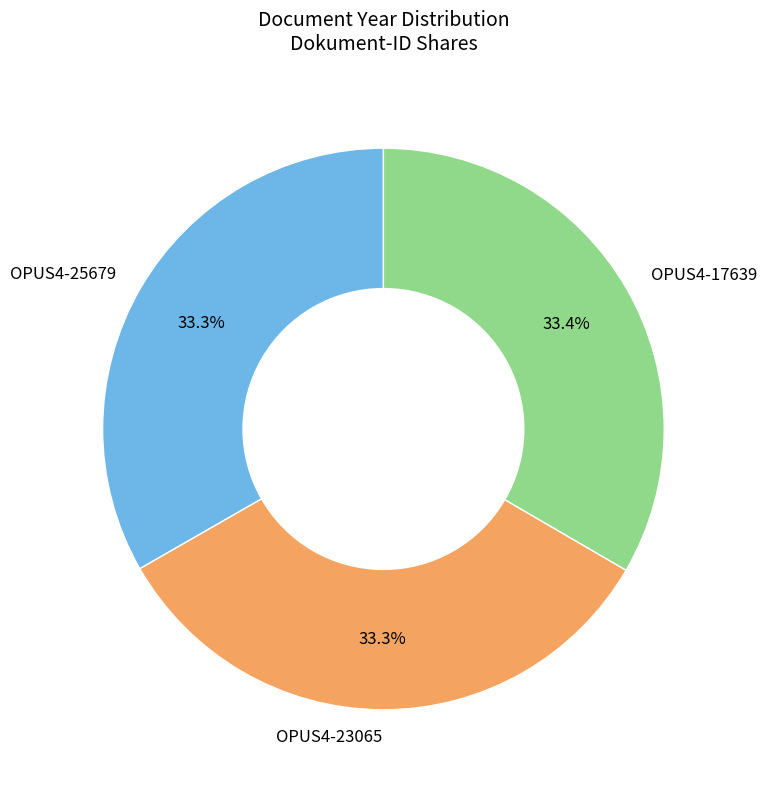

What is the ratio of the value at OPUS4-23065 to the value at OPUS4-25679?

1.0